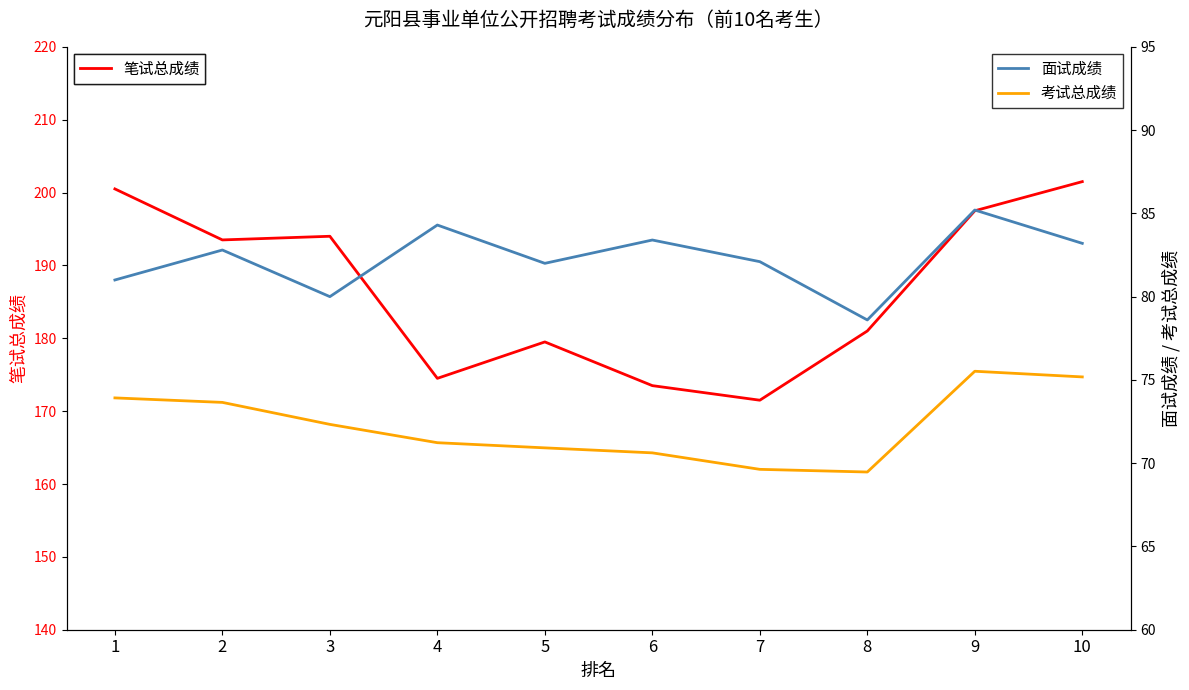

Reading left to right, what are all the values shown in this chart?

笔试总成绩: 1=200.5	2=193.5	3=194.0	4=174.5	5=179.5	6=173.5	7=171.5	8=181.0	9=197.5	10=201.5
面试成绩: 1=81.0	2=82.8	3=80.0	4=84.3	5=82.0	6=83.4	7=82.1	8=78.6	9=85.2	10=83.2
考试总成绩: 1=73.9	2=73.7	3=72.3	4=71.2	5=70.9	6=70.6	7=69.6	8=69.5	9=75.5	10=75.2